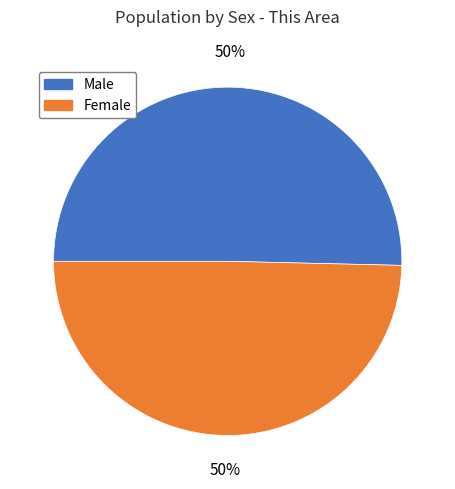

Count the number of slices in the pie.

2